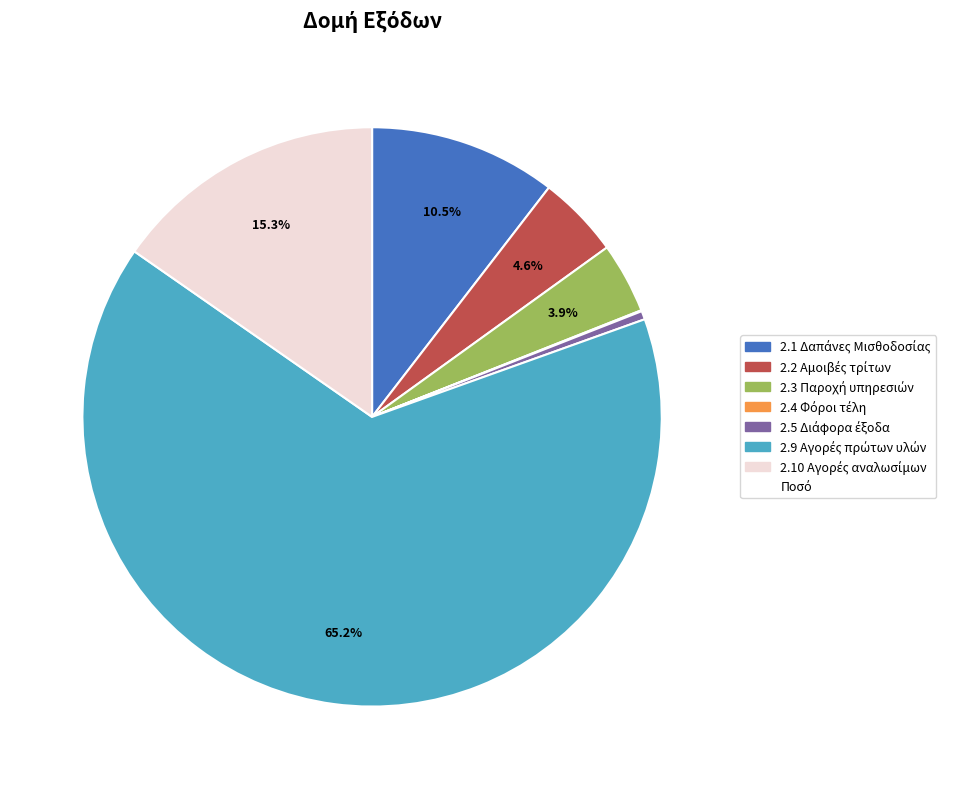

Does any single category account for the majority?

Yes